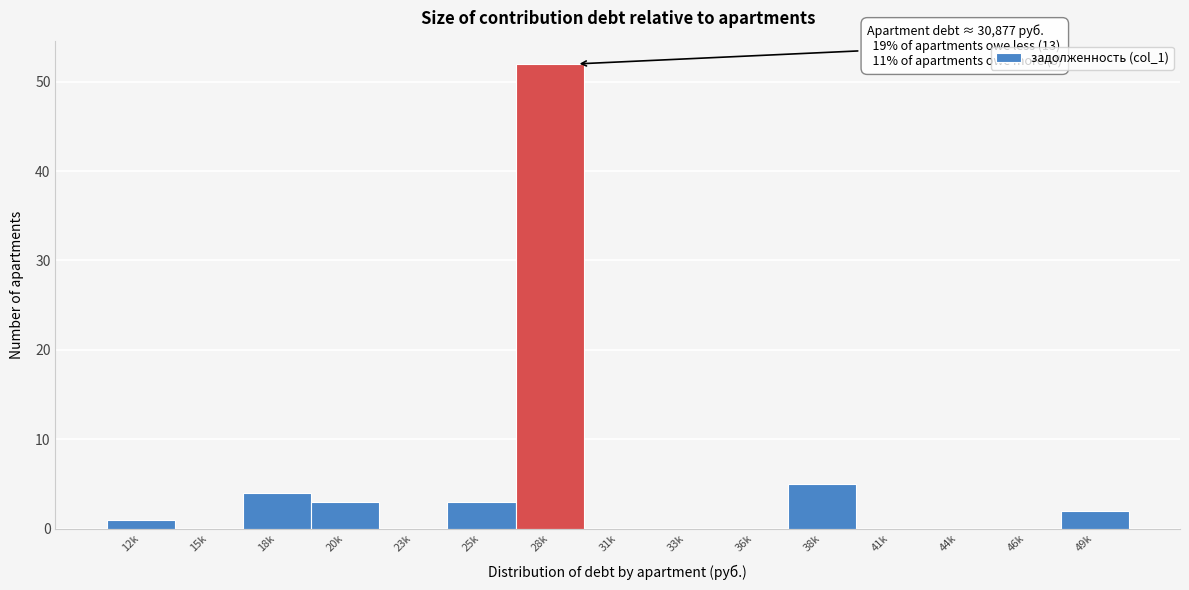

Reading left to right, what are all the values shown in this chart?

12k=1	15k=0	18k=4	20k=3	23k=0	25k=3	28k=52	31k=0	33k=0	36k=0	38k=5	41k=0	44k=0	46k=0	49k=2